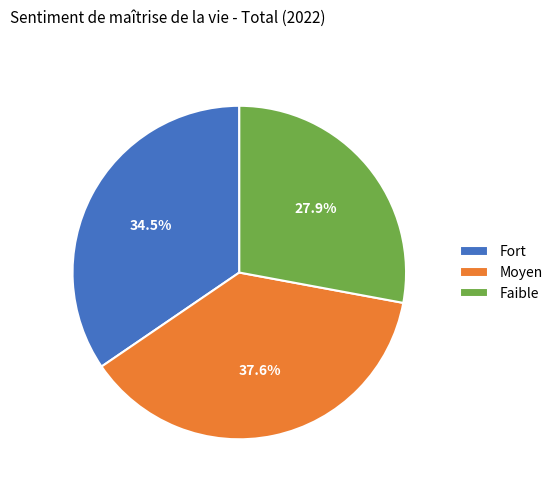

Which has a higher value, Faible or Moyen?

Moyen